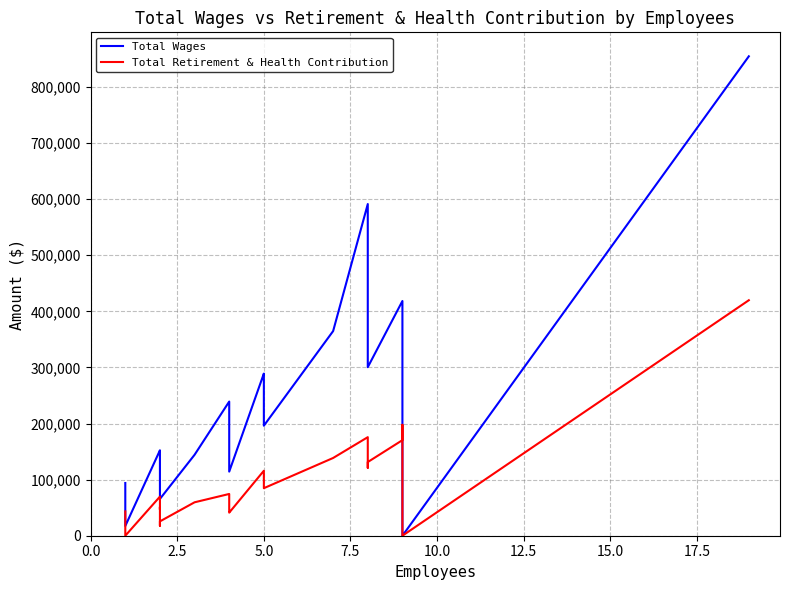

Does the chart display data point markers on the line(s)?

No